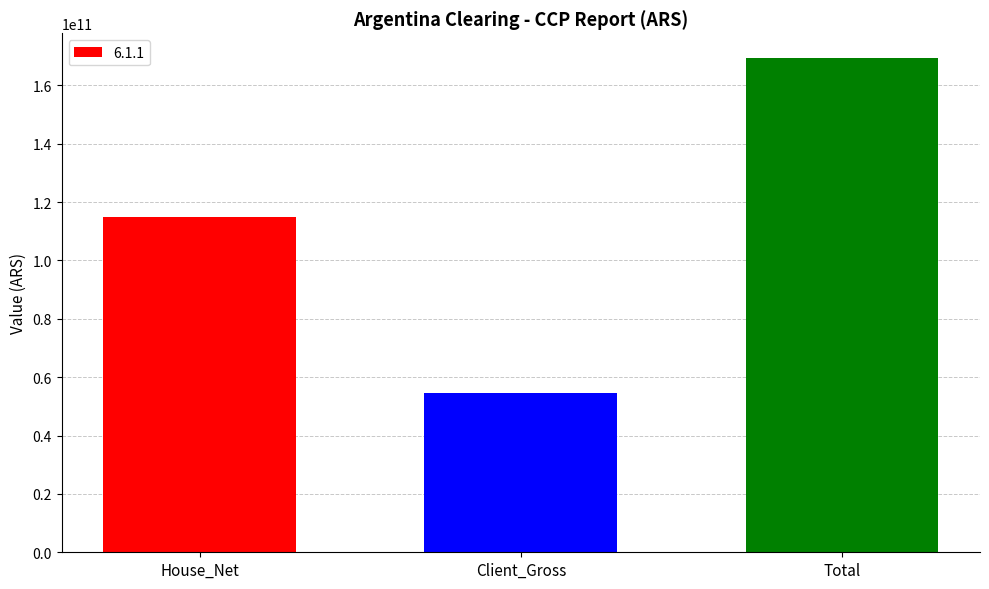

How many data points are less than 114895953370?

1